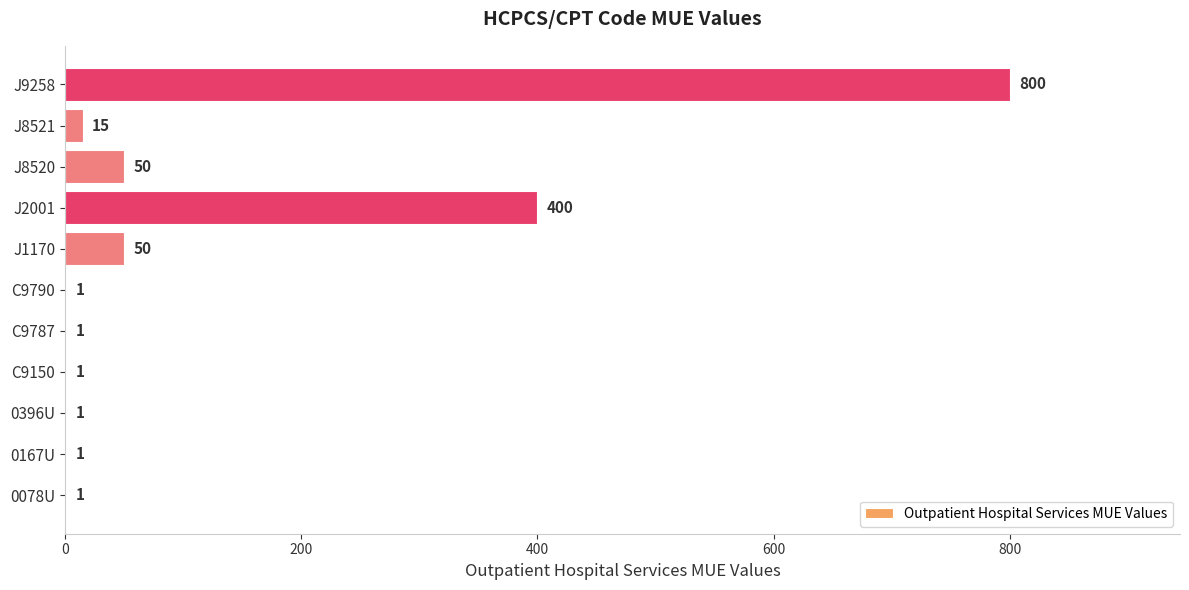

How many distinct data groups are displayed?

1